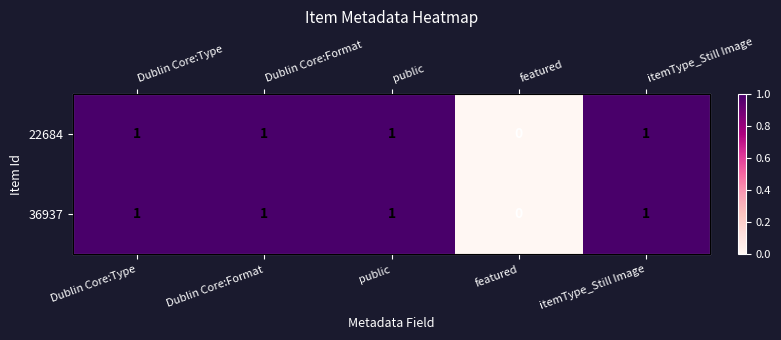

Is it true that 36937 equals 0 at Dublin Core:Type?

False